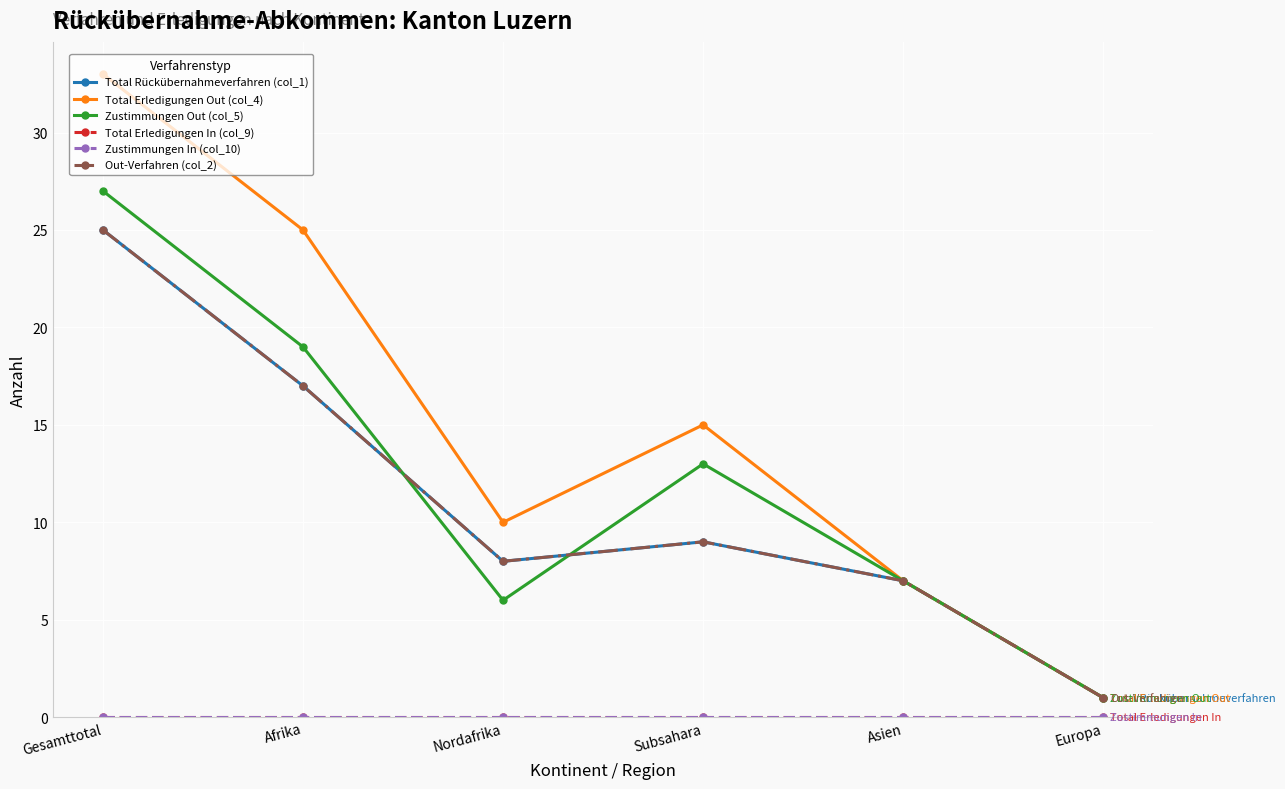

True or false: Total Rückübernahmeverfahren (col_1) has more than 2 points higher than both neighbors.

False